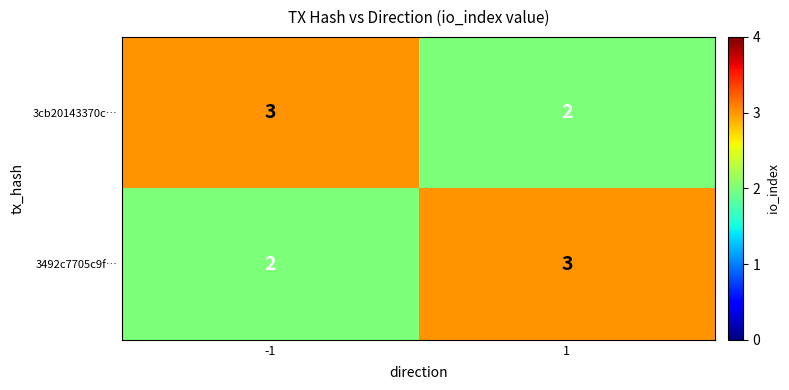

Reading left to right, what are all the values shown in this chart?

3cb20143370c…: 3	2
3492c7705c9f…: 2	3